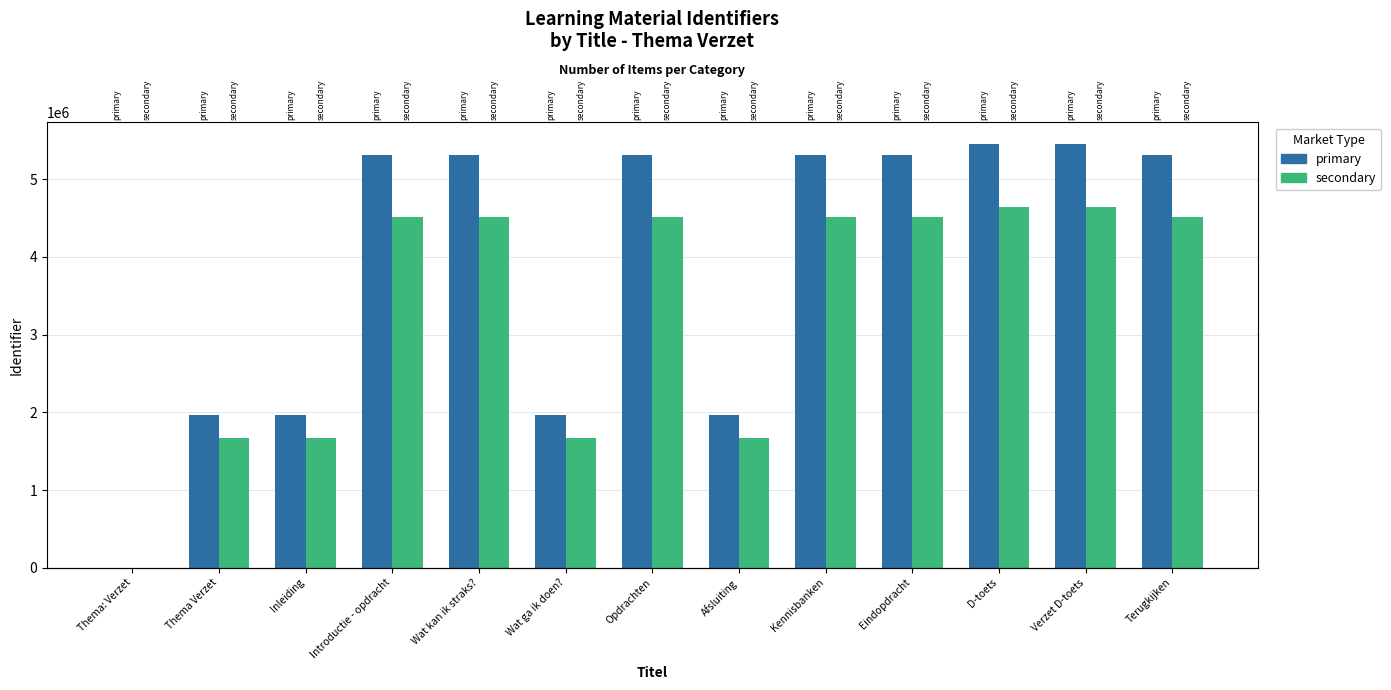

At which category is the sum across all series the highest?

Verzet D-toets